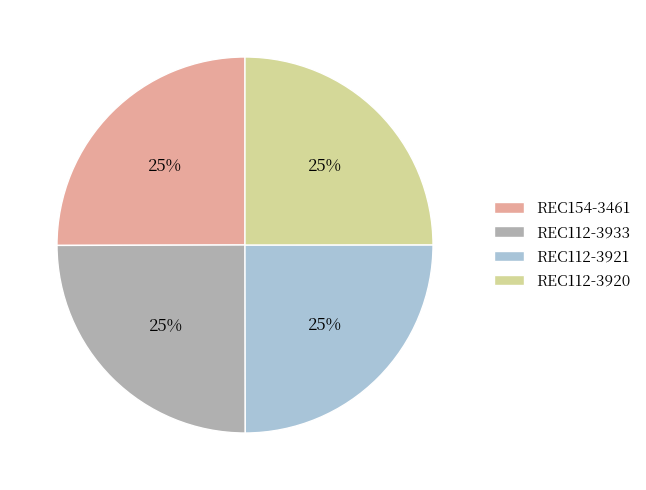

Does any single category account for the majority?

No